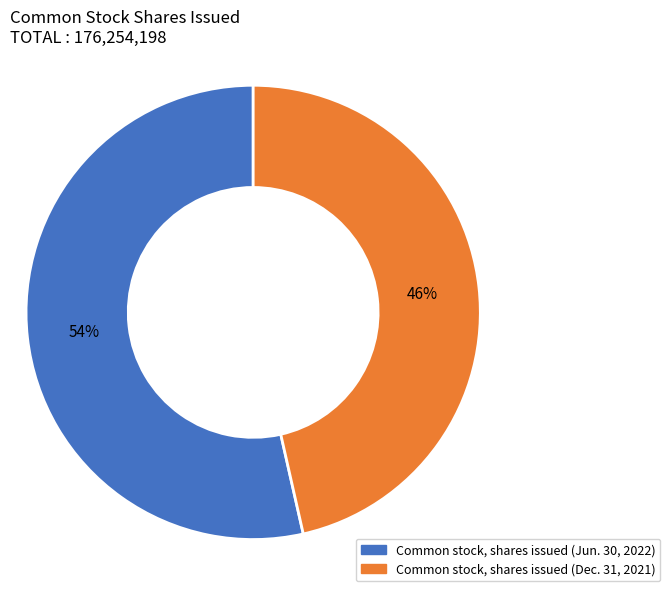

Does Common stock, shares issued (Jun. 30, 2022) account for over 50% of the chart?

Yes